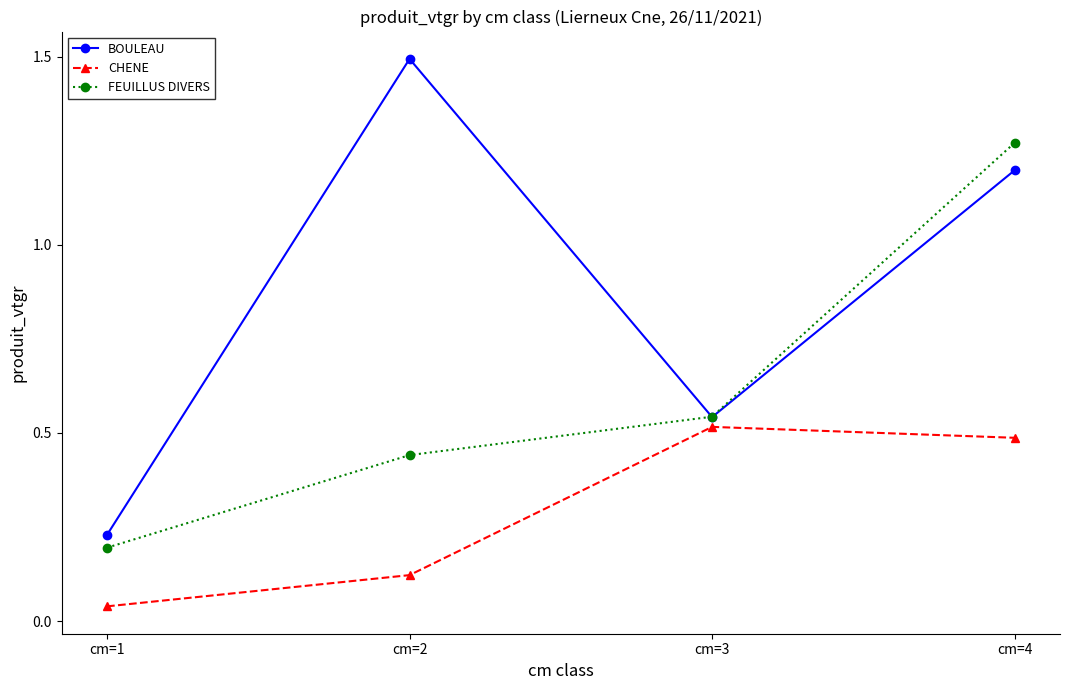

List the series in order of their peak value, lowest first.

CHENE, FEUILLUS DIVERS, BOULEAU